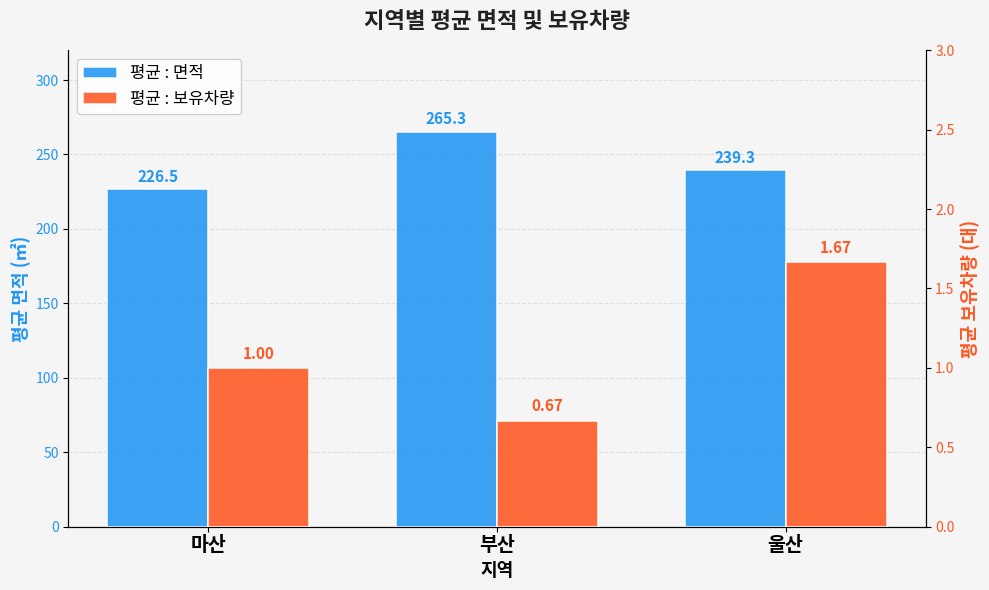

What is the sum of the 평균 : 면적 values at 울산 and 마산?

465.8